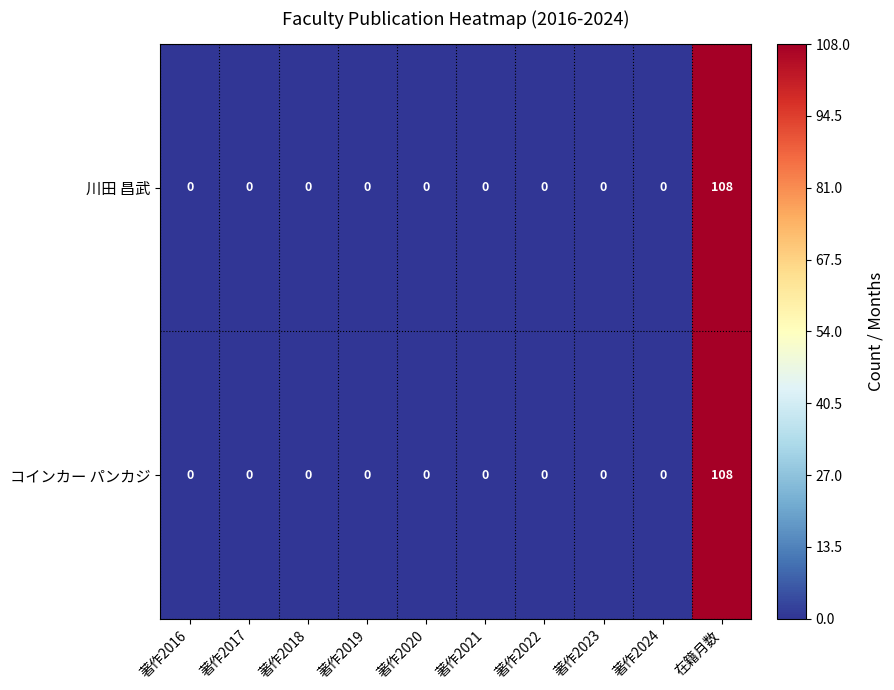

At which category is the sum across all series the highest?

在籍月数